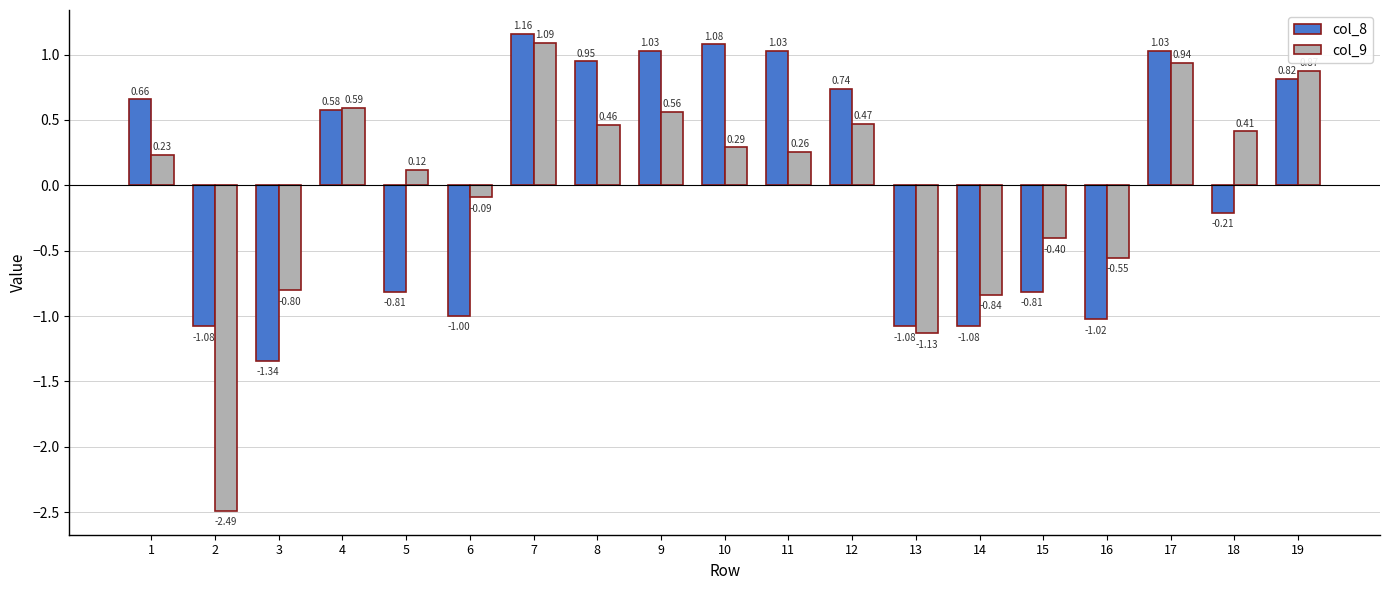

What is the sum of the col_8 values at 12 and 16?

-0.3